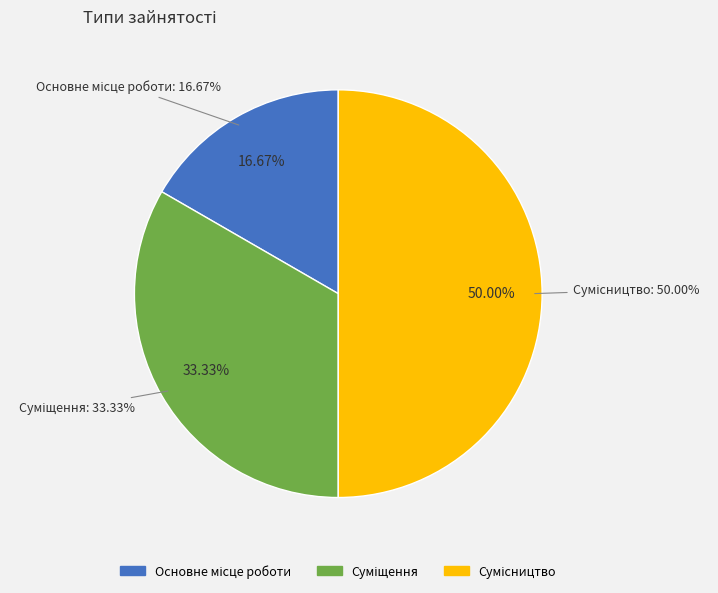

What percentage is NOT represented by Основне місце роботи?

83.3%